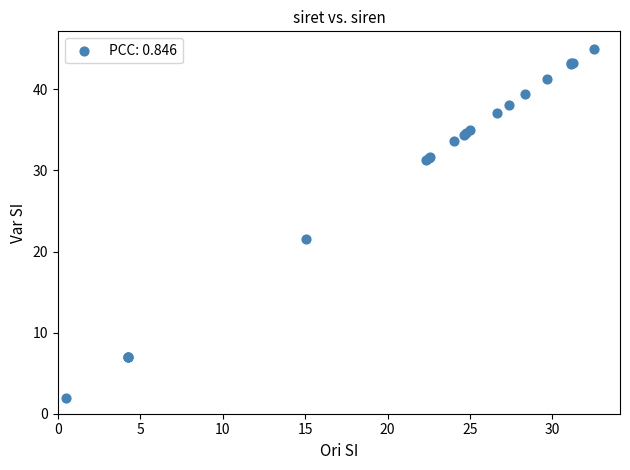

What Y value in the scatter plot is closest to 23?

21.6